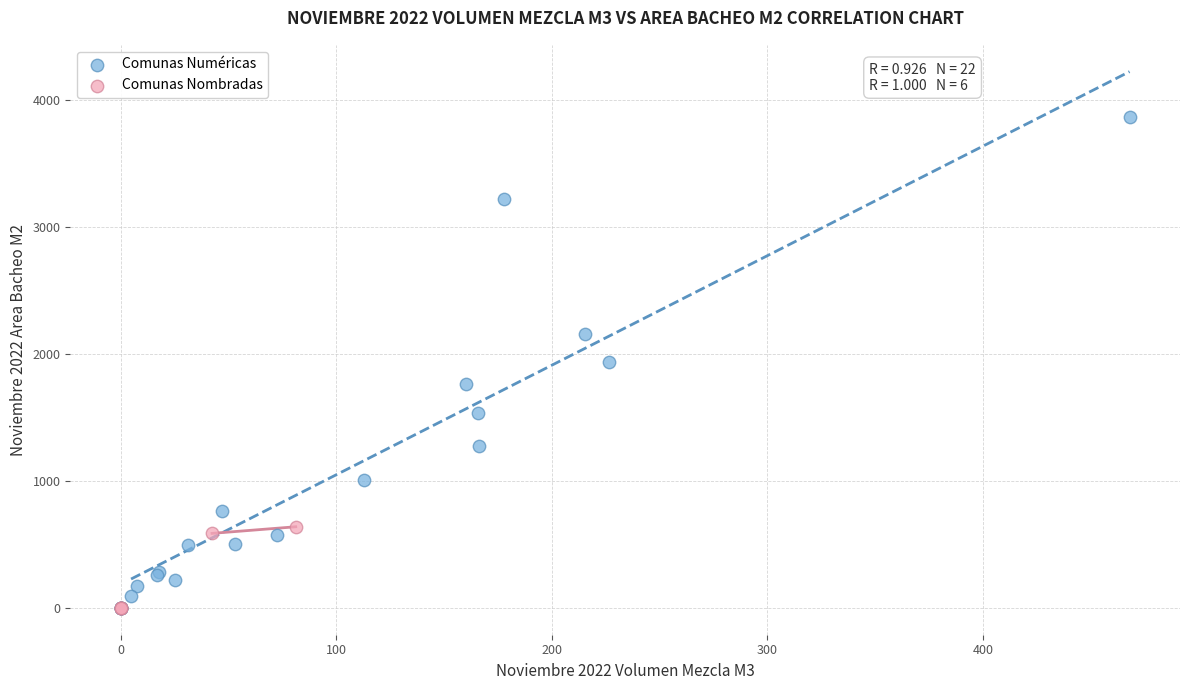

Which series has the widest spread of Y values?

Comunas Numéricas